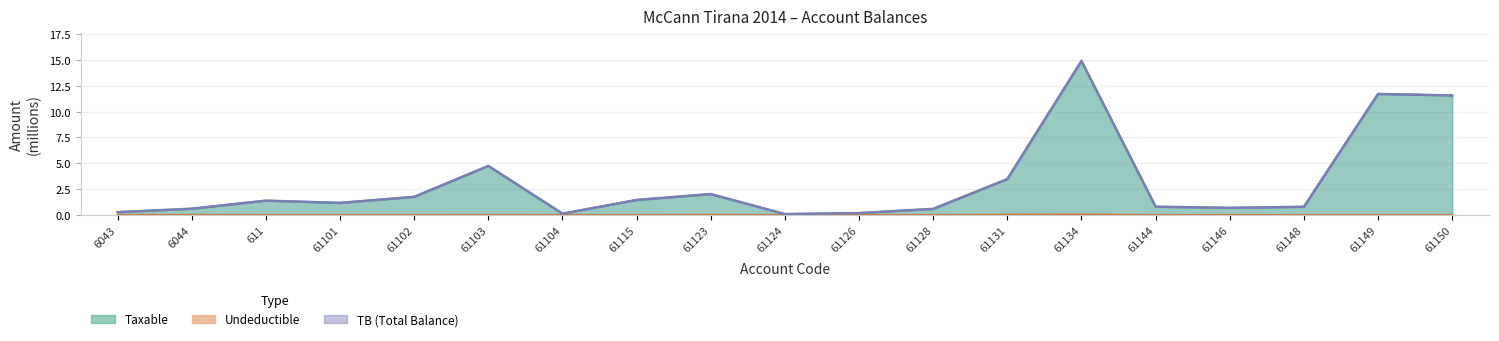

List the labels in order of value, smallest first.

61124, 61104, 61126, 6043, 61128, 6044, 61146, 61148, 61144, 61101, 611, 61115, 61102, 61123, 61131, 61103, 61150, 61149, 61134